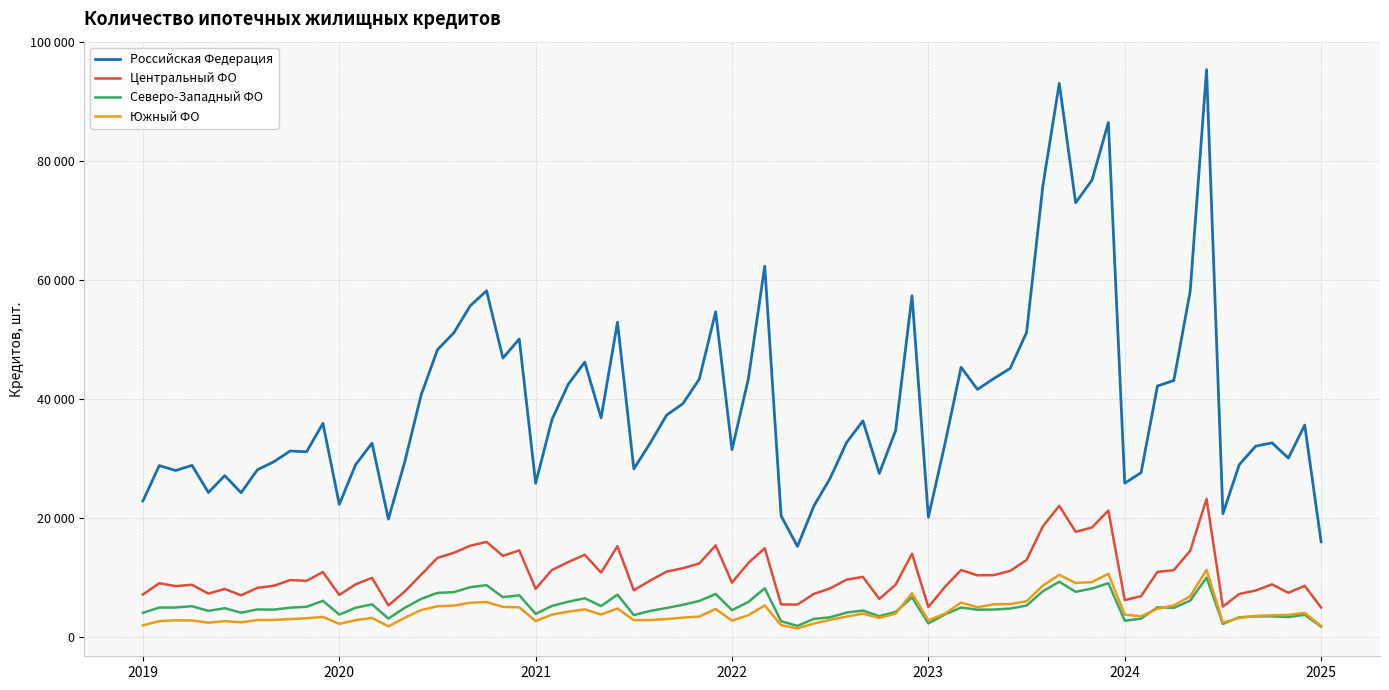

What are all the series names shown in the legend?

Российская Федерация, Центральный ФО, Северо-Западный ФО, Южный ФО